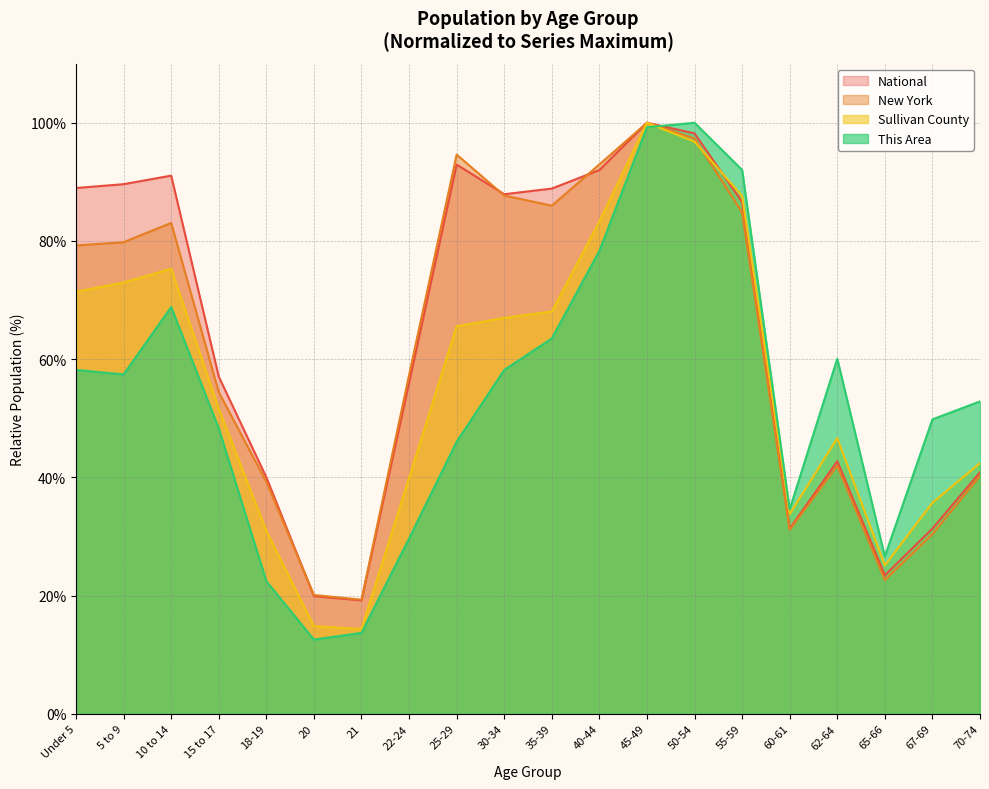

At which label is This Area closest to 56?

5 to 9